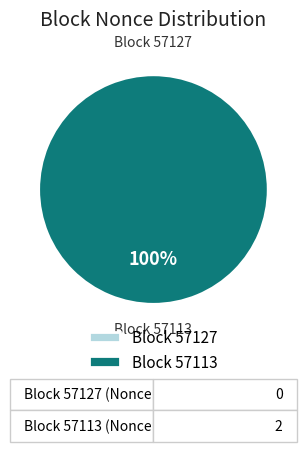

Is there a majority slice in this chart?

Yes